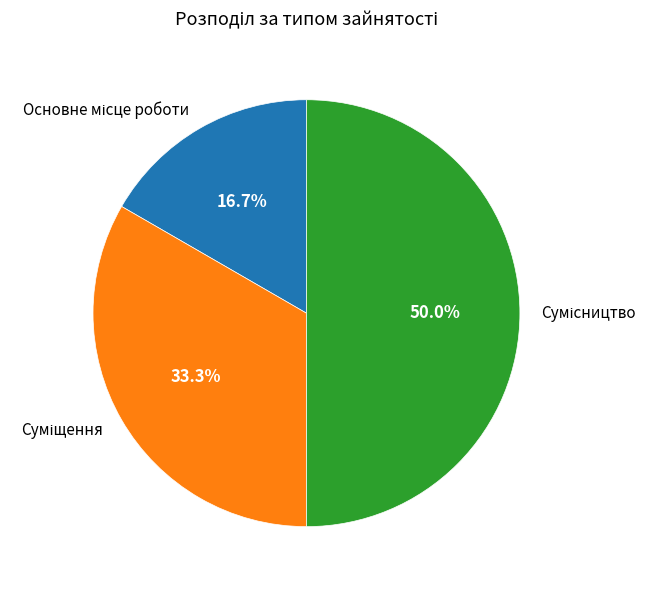

Which slice is the smallest?

Основне місце роботи